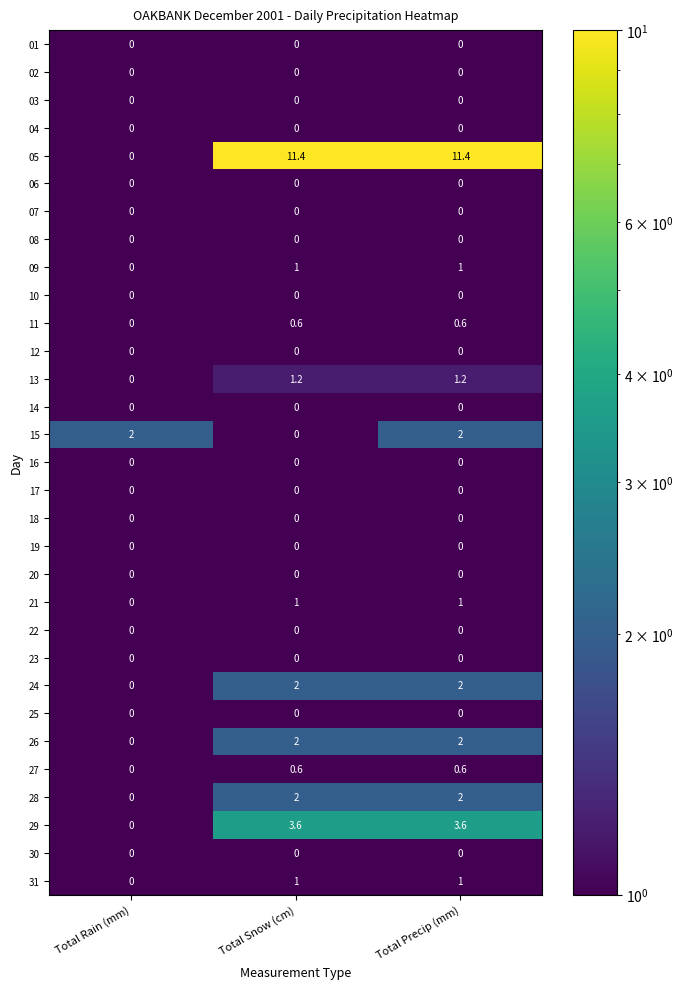

What is the total value across all series at Total Rain (mm)?

2.0